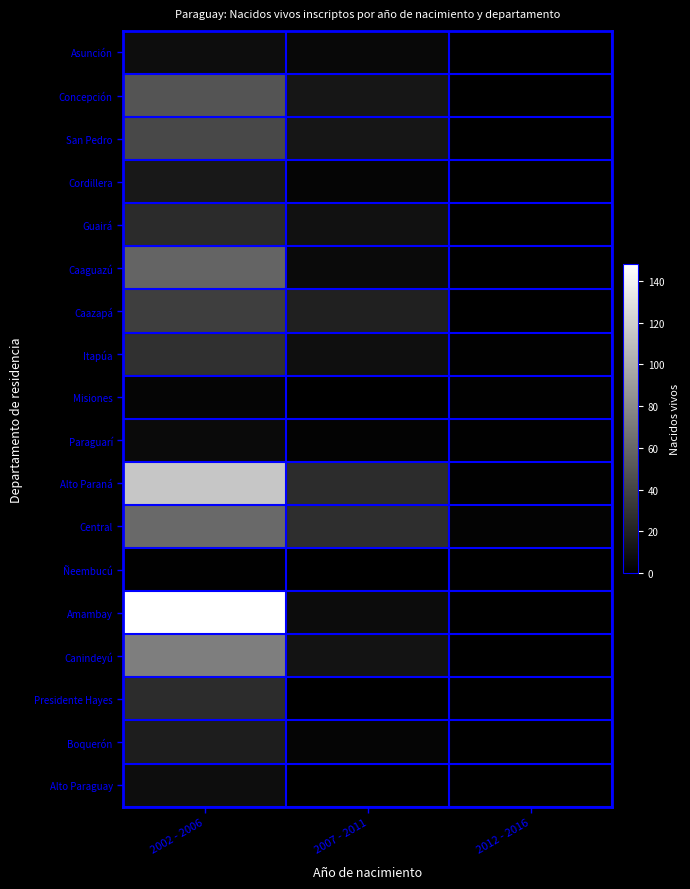

Rank the series by their maximum value, from lowest to highest.

Ñeembucú, Misiones, Paraguarí, Asunción, Alto Paraguay, Cordillera, Boquerón, Guairá, Presidente Hayes, Itapúa, Caazapá, San Pedro, Concepción, Caaguazú, Central, Canindeyú, Alto Paraná, Amambay